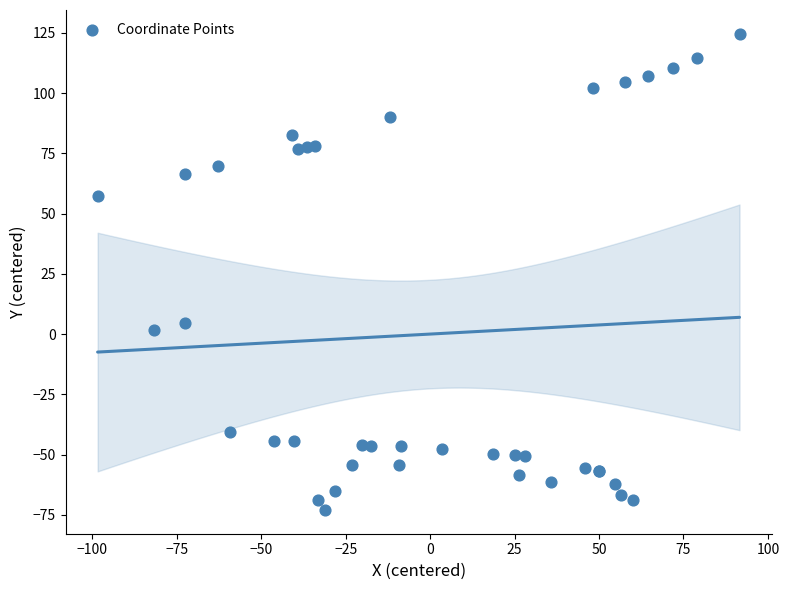

What Y value in the scatter plot is closest to 25?

4.4